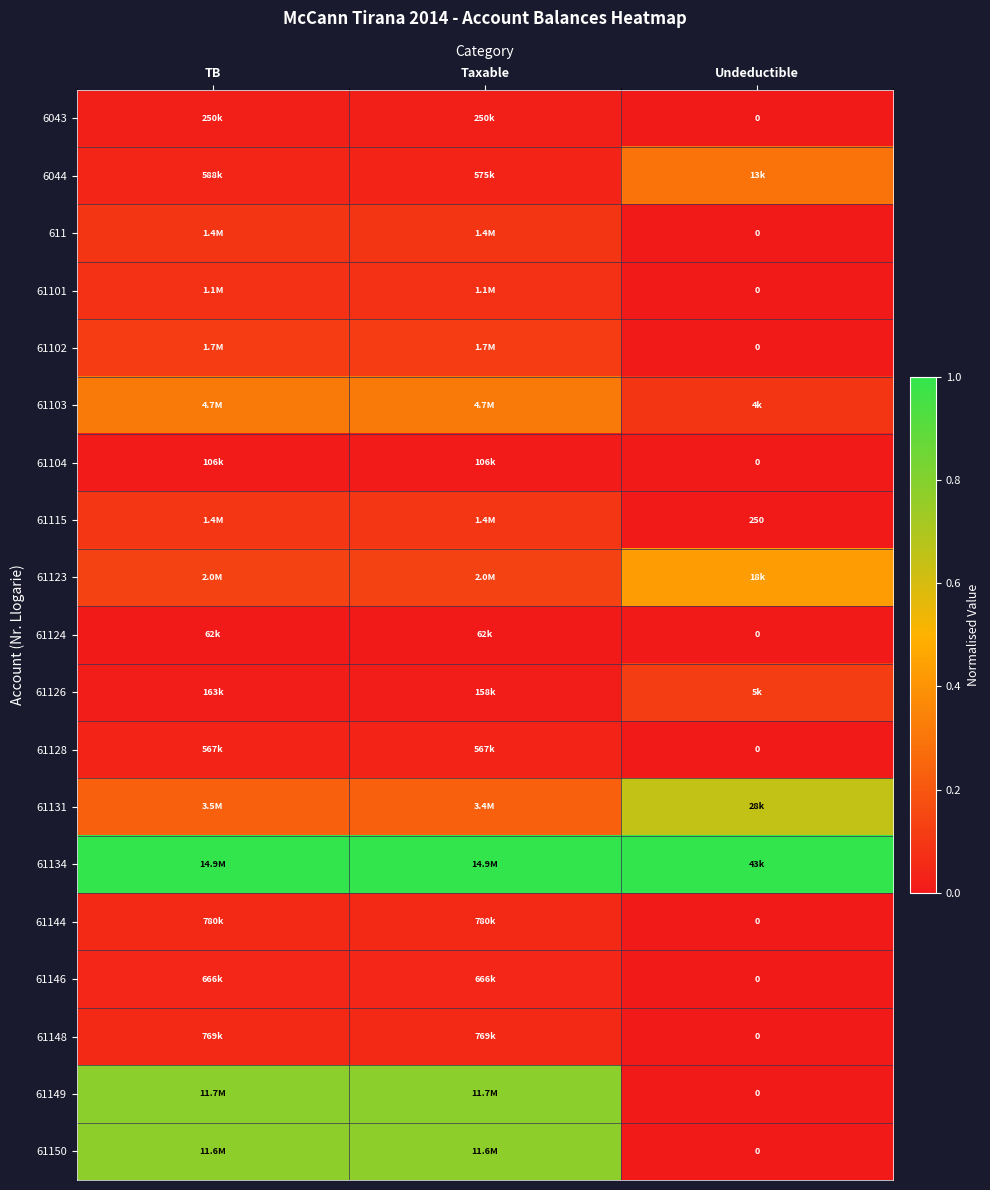

What is the spread (max minus min) of values at Undeductible?

1.0